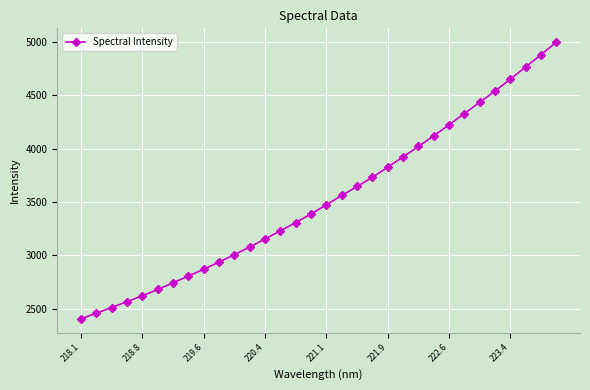

What is the difference between the second highest and second lowest values?

2424.2